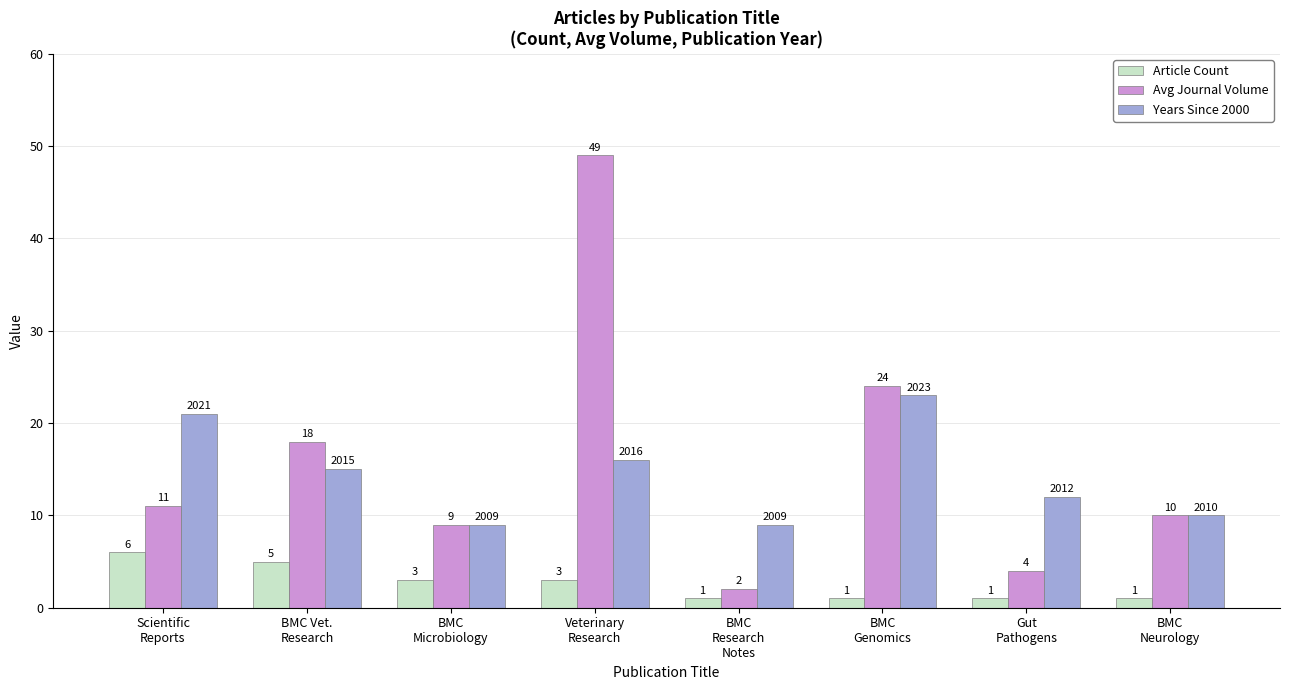

What is the greatest value displayed?

49